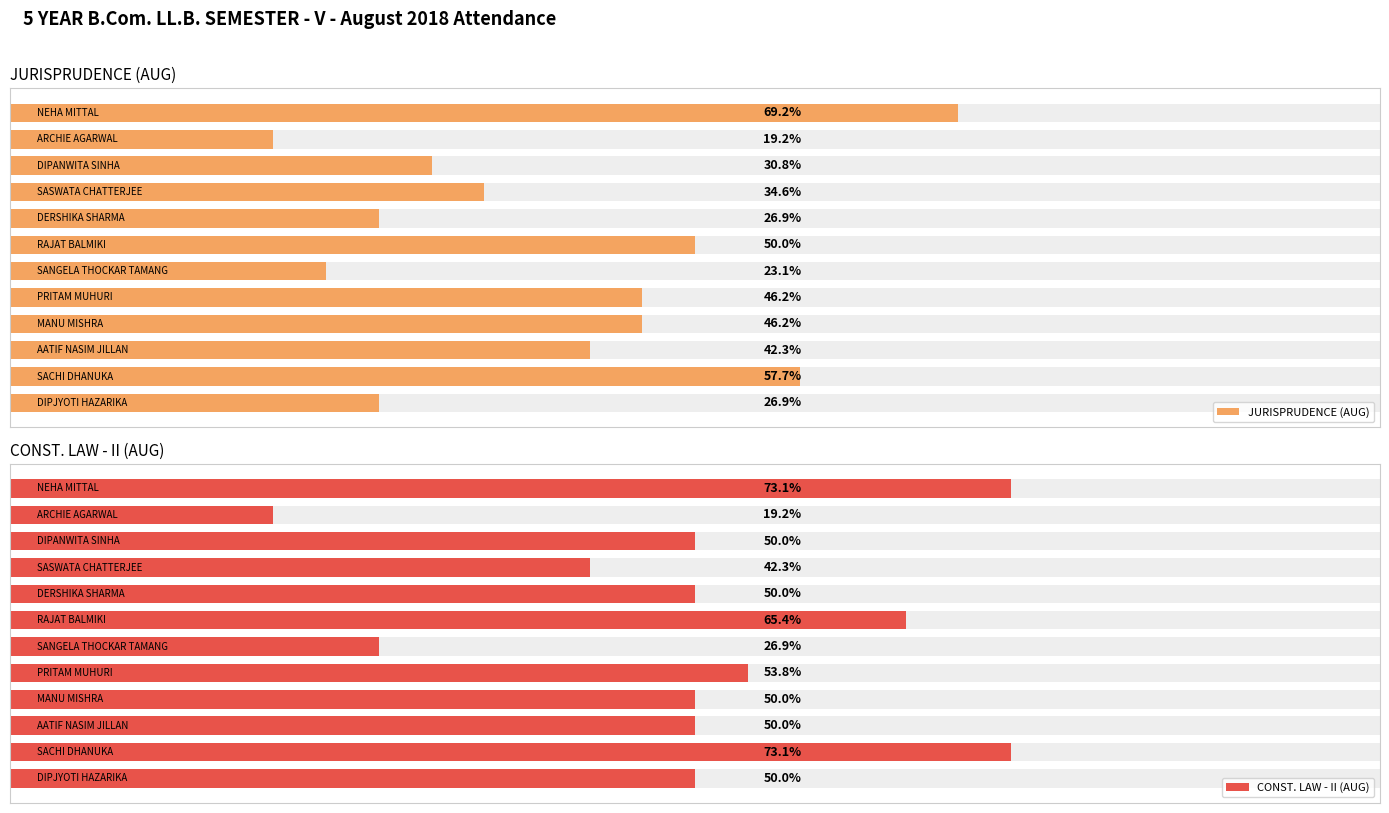

Which series changed the most between 6 and 8?

JURISPRUDENCE (AUG)